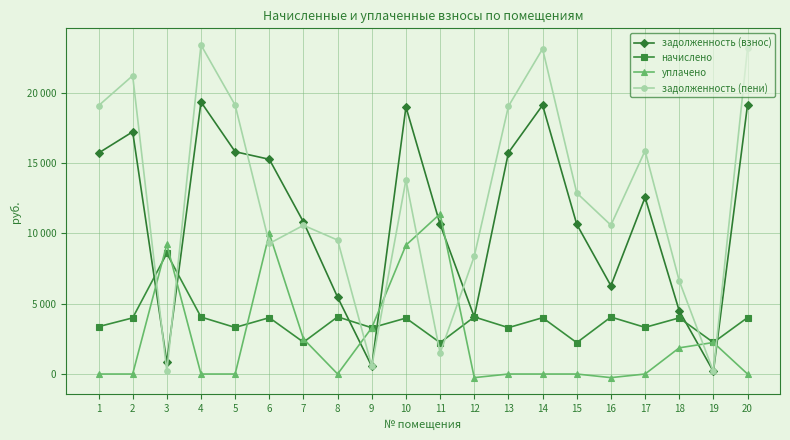

At which label does уплачено first exceed 0?

3